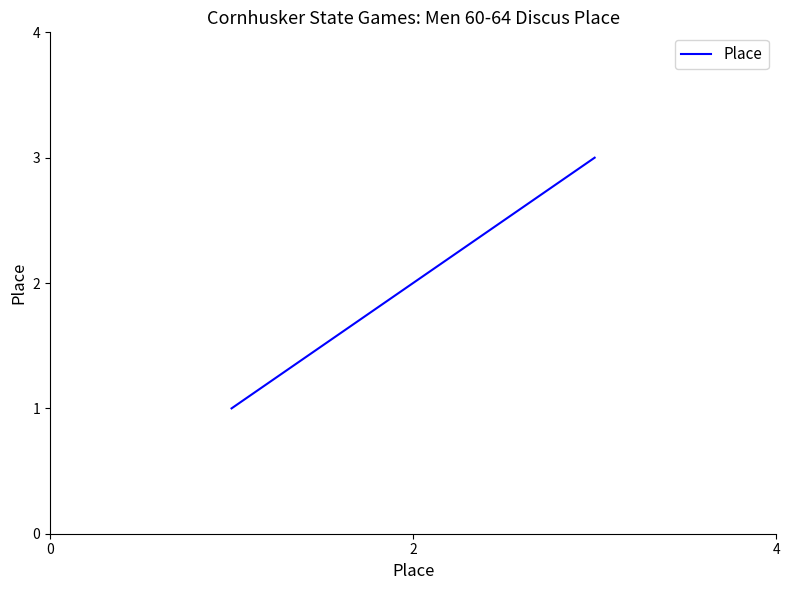

What is the maximum value shown in the chart?

3